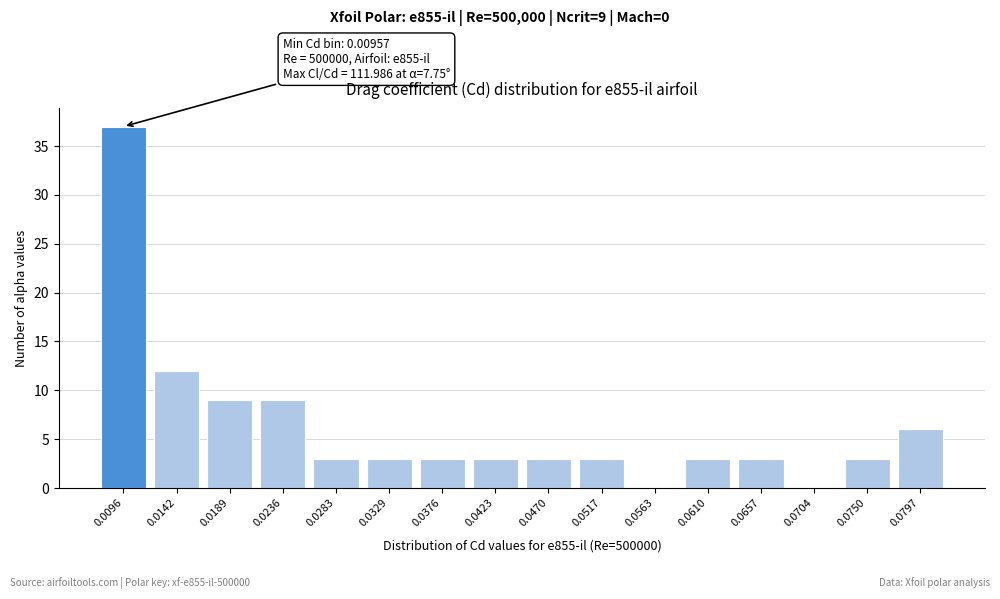

Which has a higher value, 0.0563 or 0.0189?

0.0189